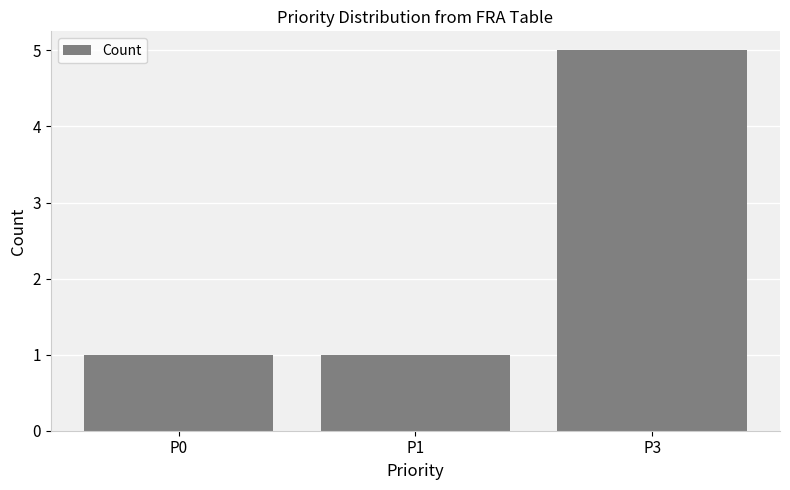

Which category has the highest value across all series?

P3